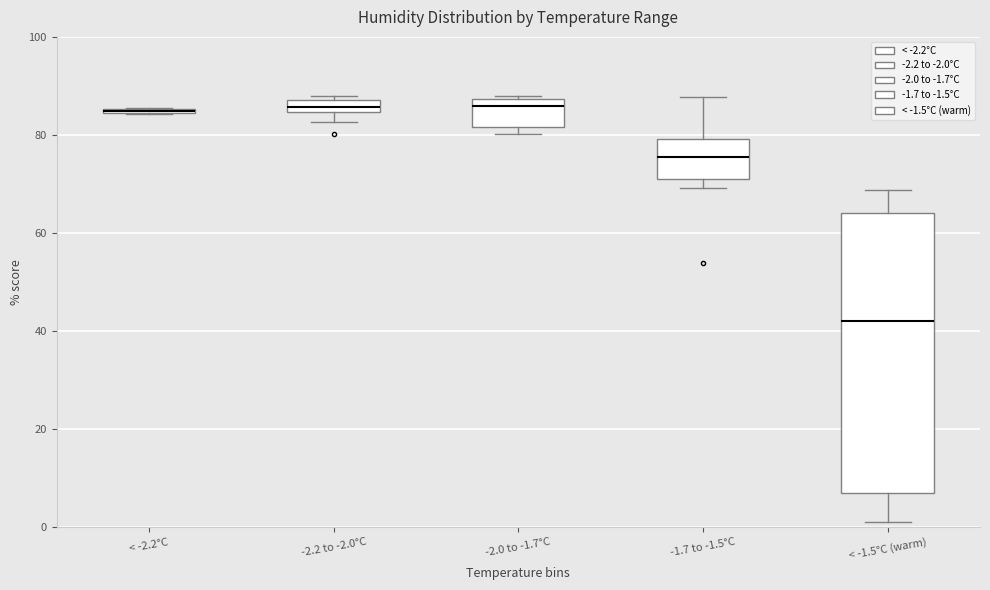

Where does the median line of the box for < -1.5°C (warm) sit on the y-axis? The values are not printed on the chart, so give them approximately, as read against the axis.

42